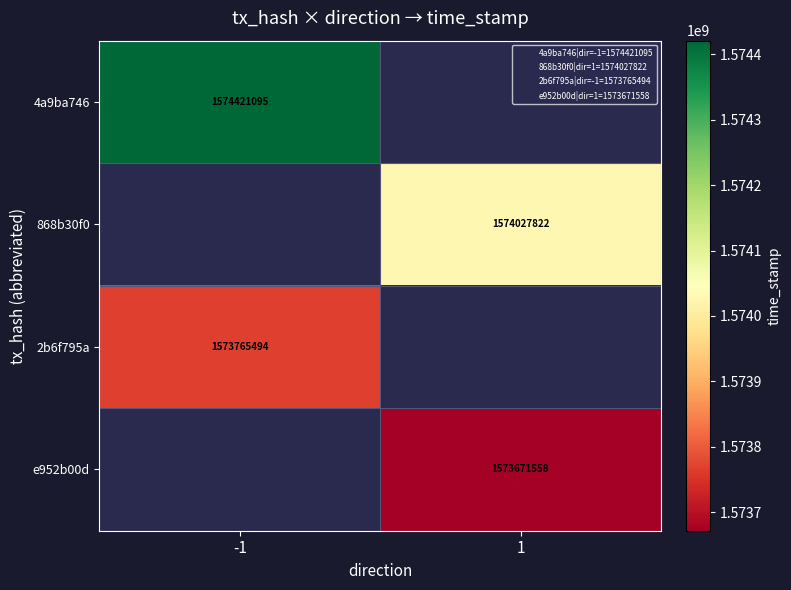

What is the minimum value shown in the chart?

1573671558.0